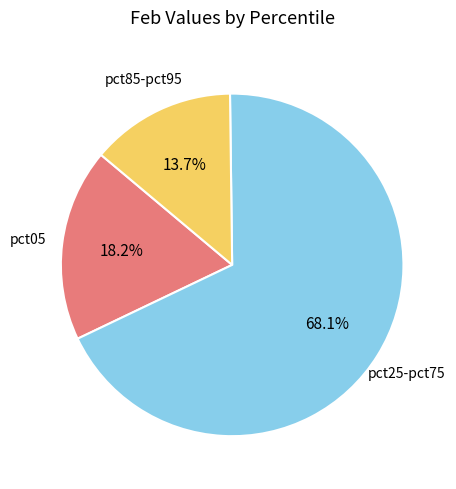

Is there any slice that represents more than half of the pie?

Yes